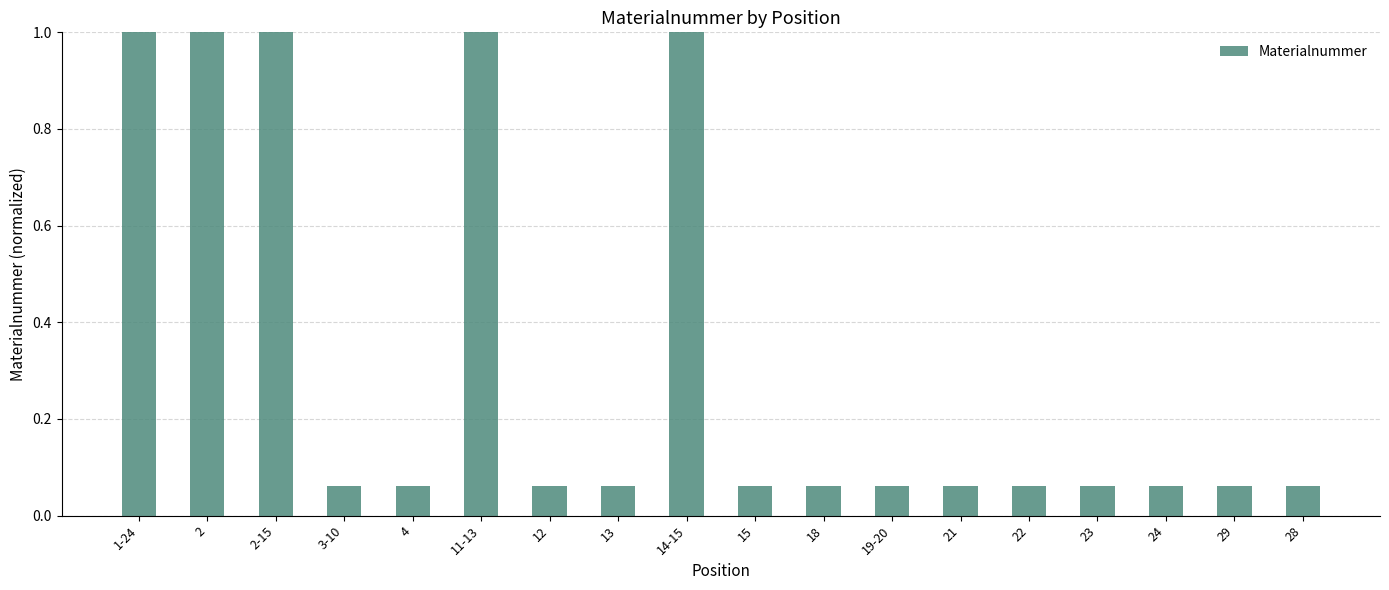

What is the average value?

0.3